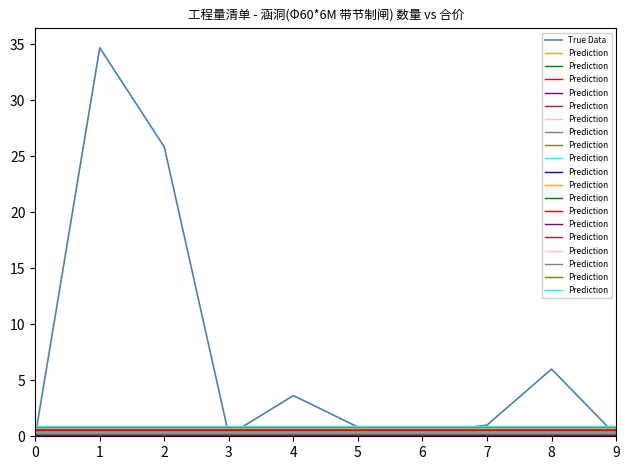

The value of Prediction at 4 is 0.9. True or false?

True